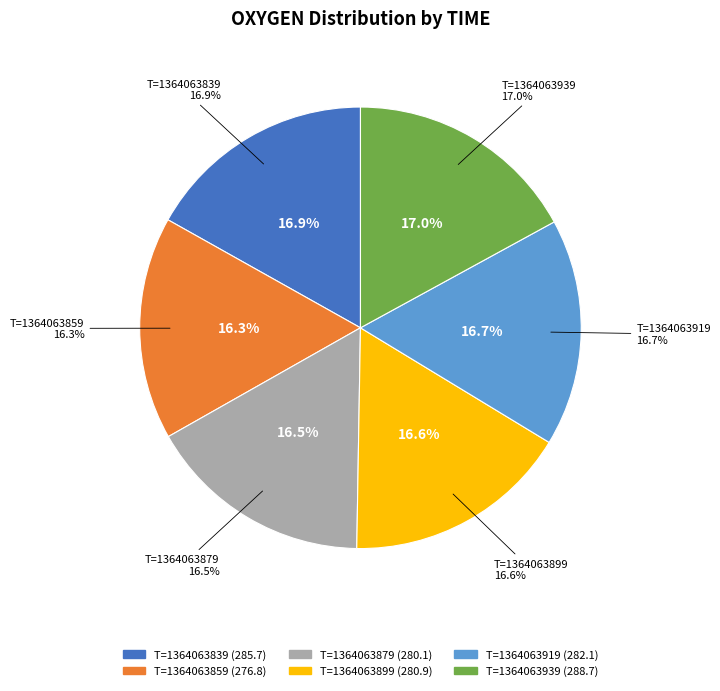

Does 1364063899 represent more than half of the total?

No